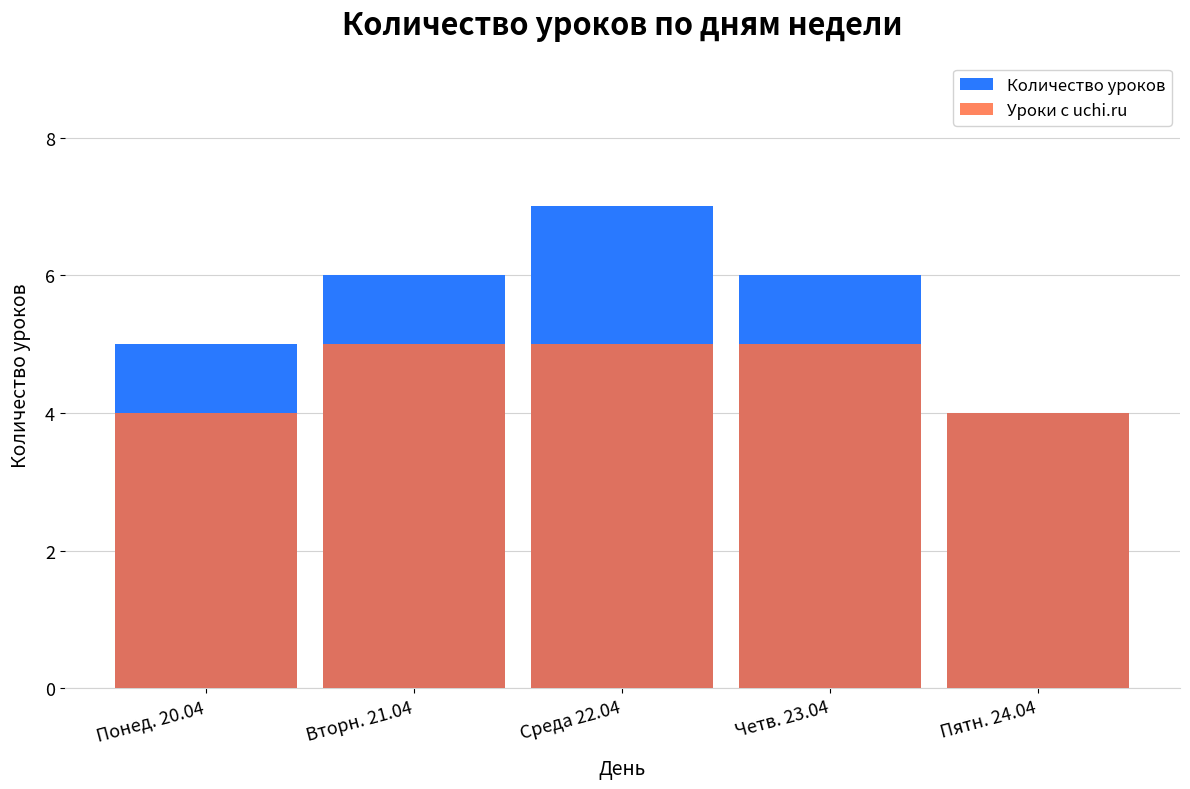

Between Вторн. 21.04 and Четв. 23.04, which series saw the biggest shift?

Количество уроков